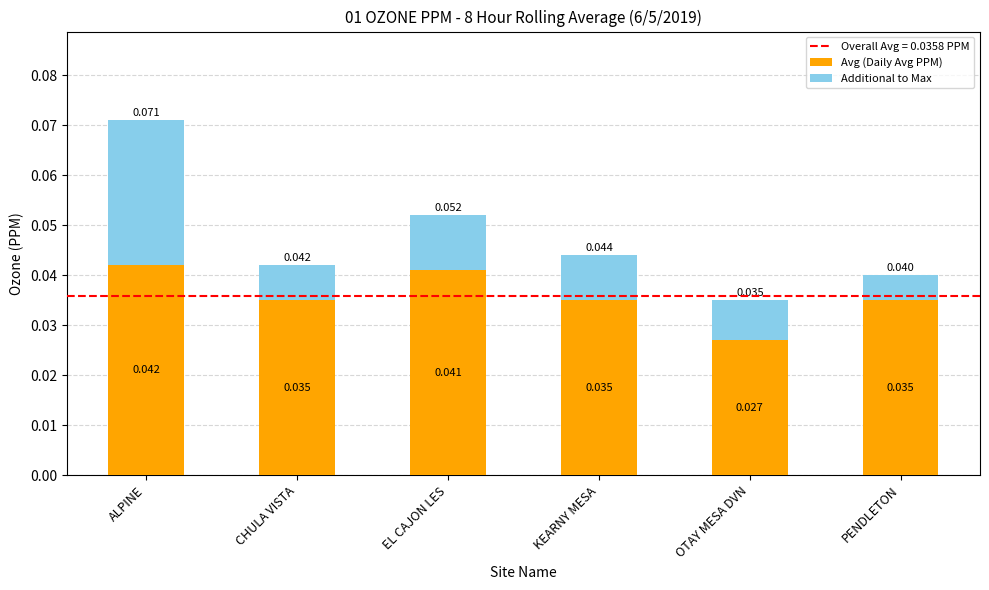

What is the sum of the Avg (Daily Avg PPM) values at ALPINE and OTAY MESA DVN?

0.1